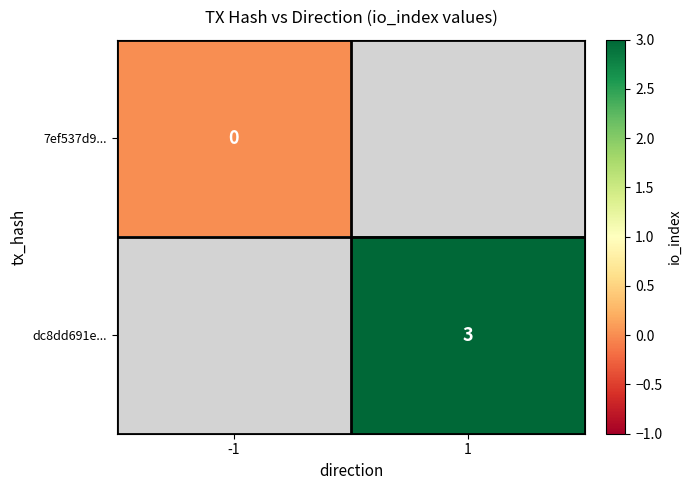

How many categories are shown in the chart?

2